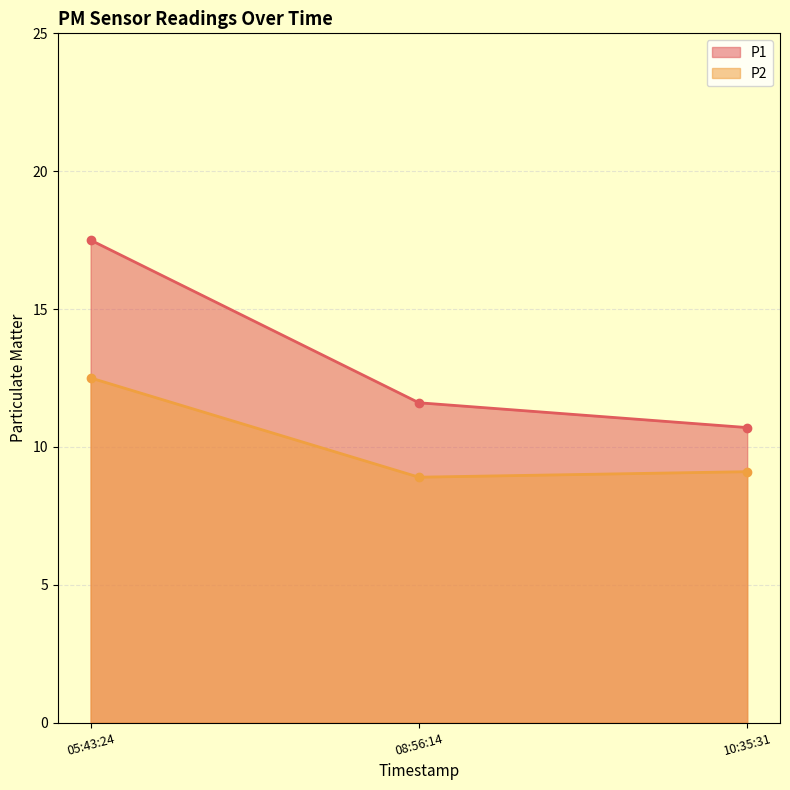

What is the label of the 1st point from the left?

05:43:24